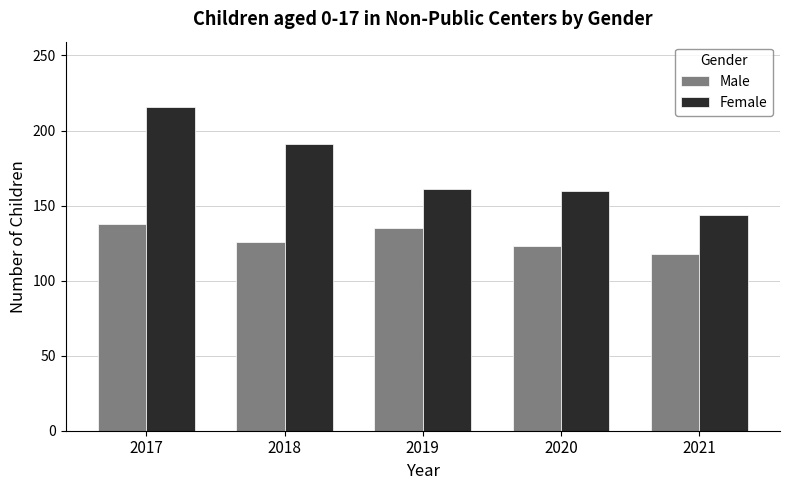

Does the chart contain any negative values?

No